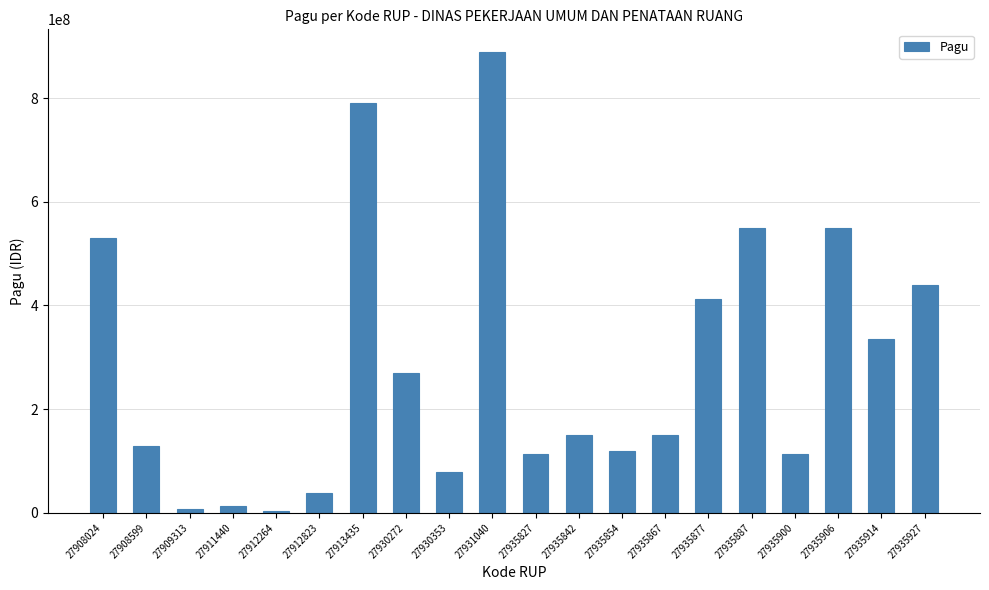

What is the greatest value displayed?

888158200